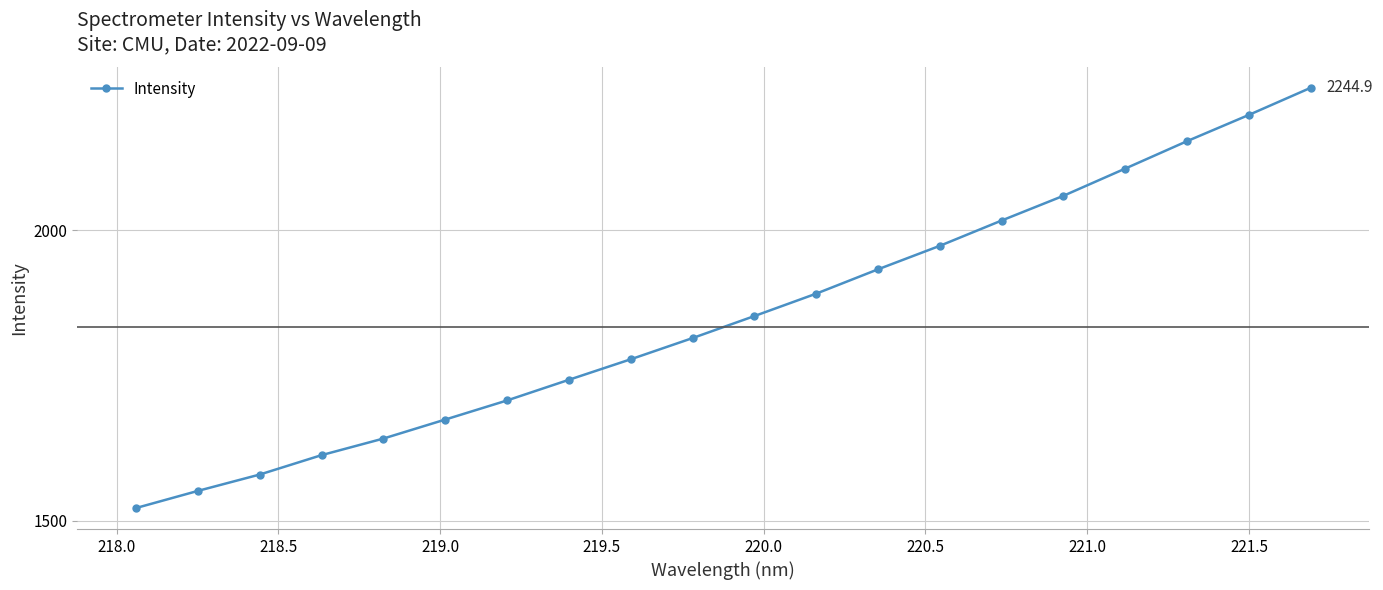

What is the greatest value displayed?

2244.9